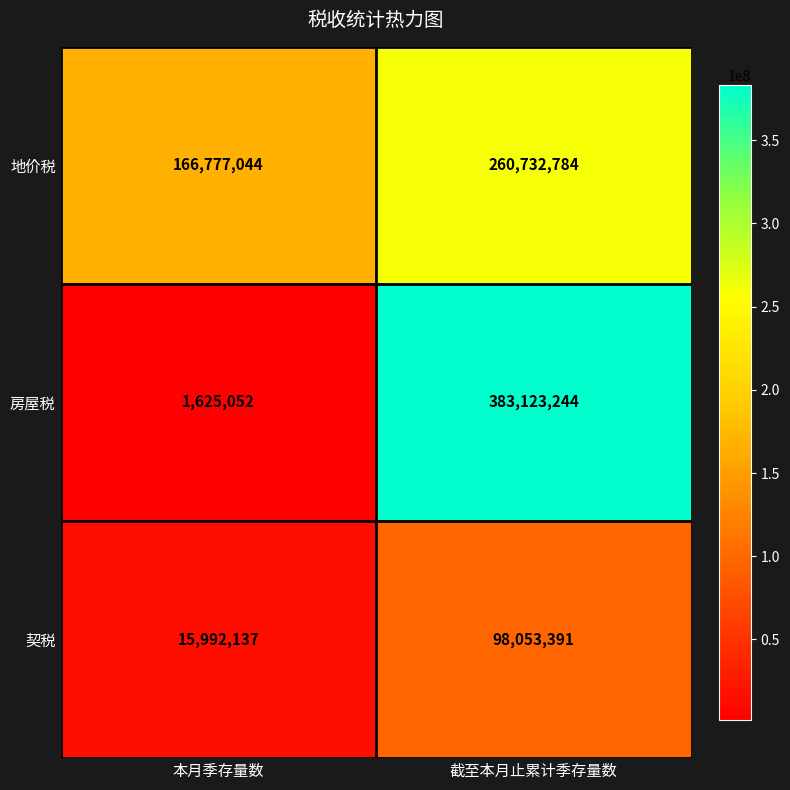

What is the total value across all series at 本月季存量数?

184394233